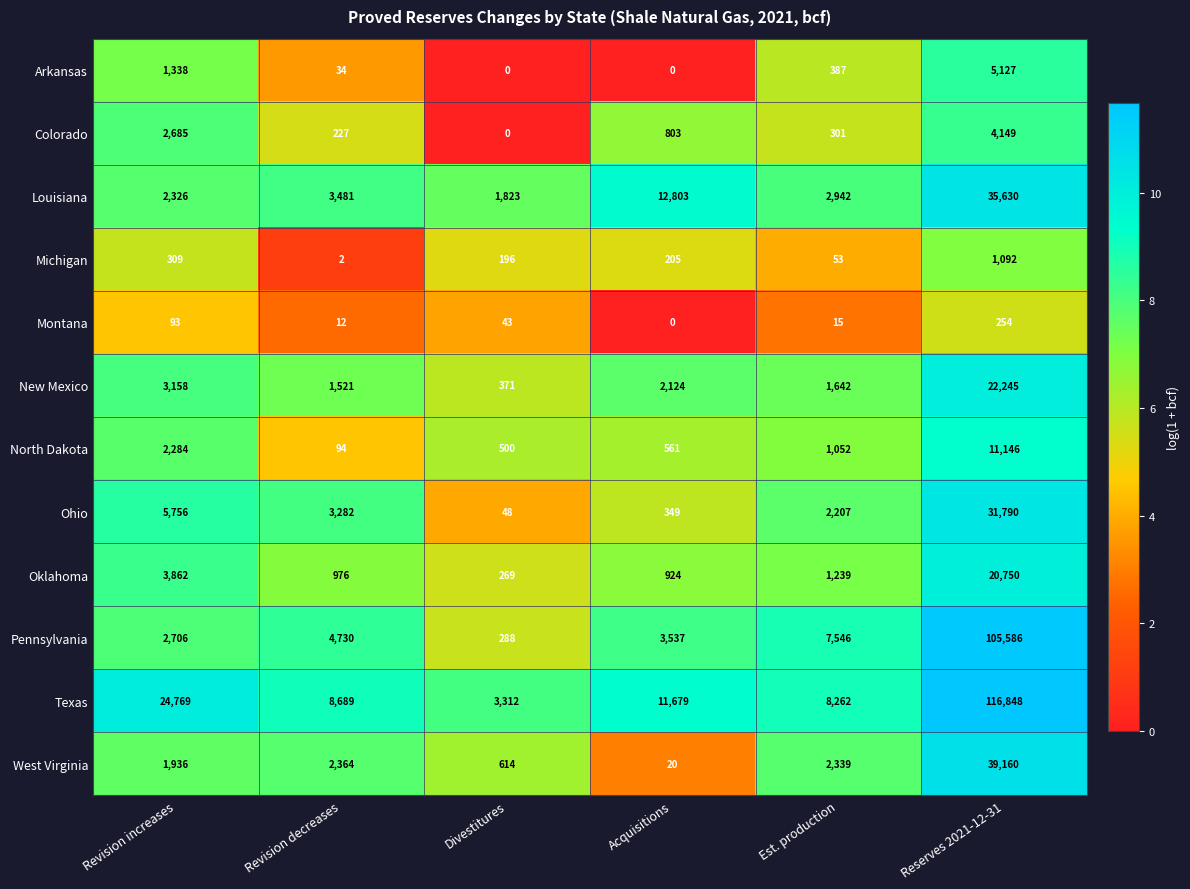

At which label does Colorado first exceed 803?

Revision increases